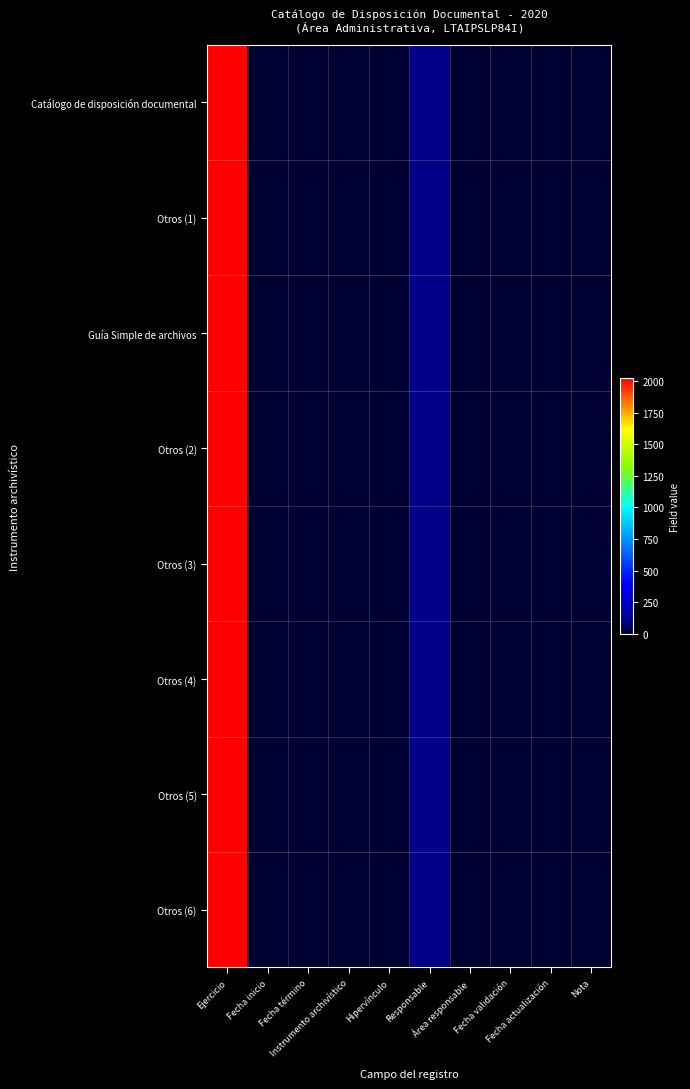

Rank the series at Ejercicio from lowest to highest value.

Catálogo de disposición documental, Otros (1), Guía Simple de archivos, Otros (2), Otros (3), Otros (4), Otros (5), Otros (6)